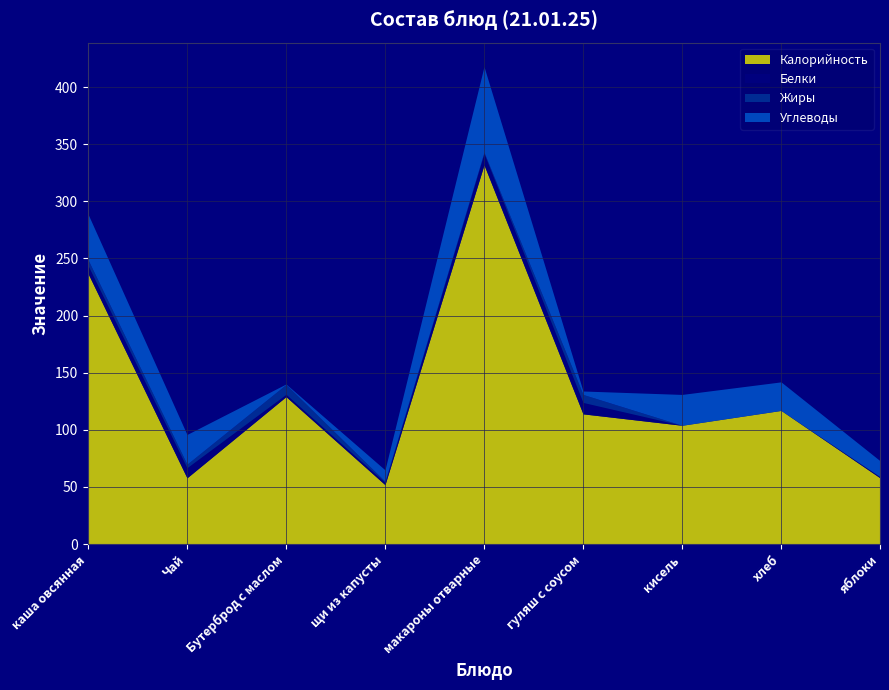

What is the sum of the Белки values at Чай and щи из капусты?

10.9